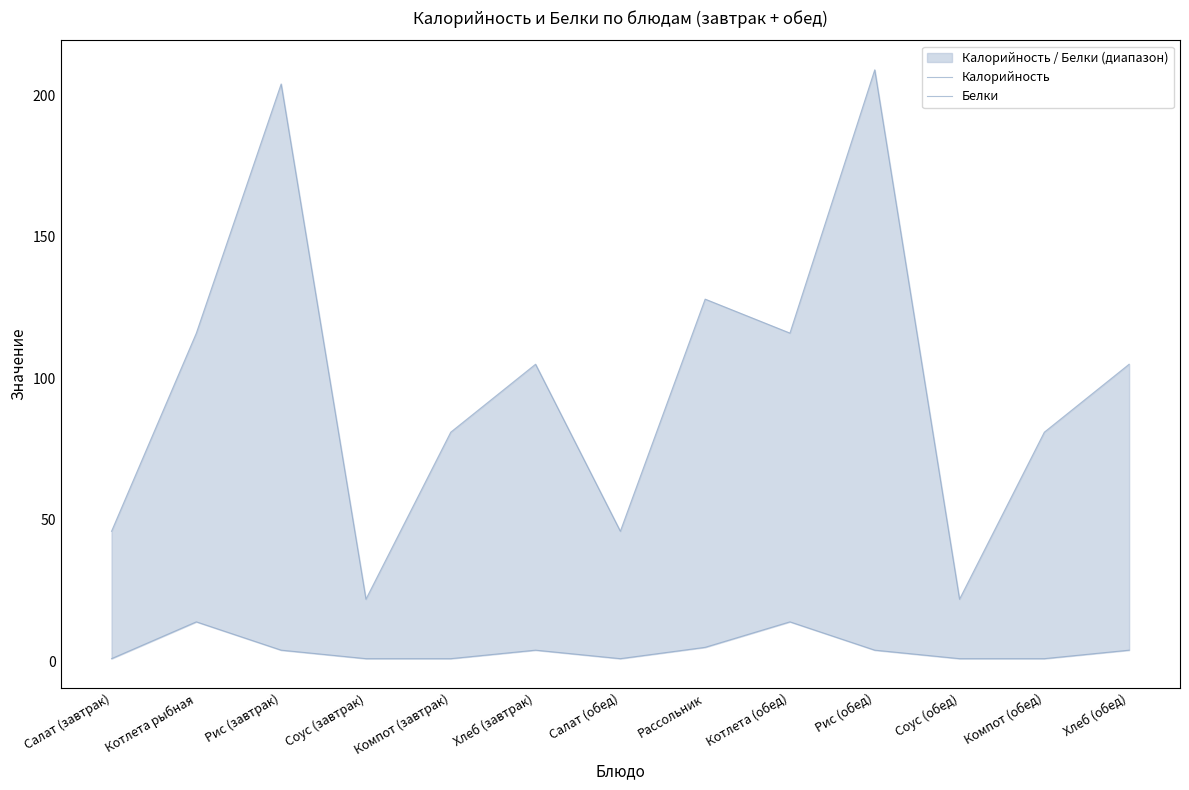

Rank the series by their average value, from highest to lowest.

Калорийность, Белки